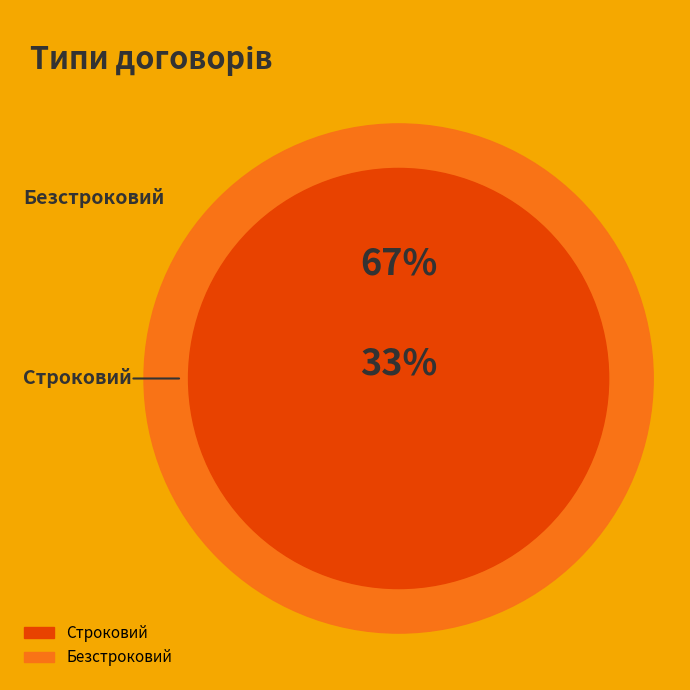

Does Безстроковий account for over 50% of the chart?

Yes